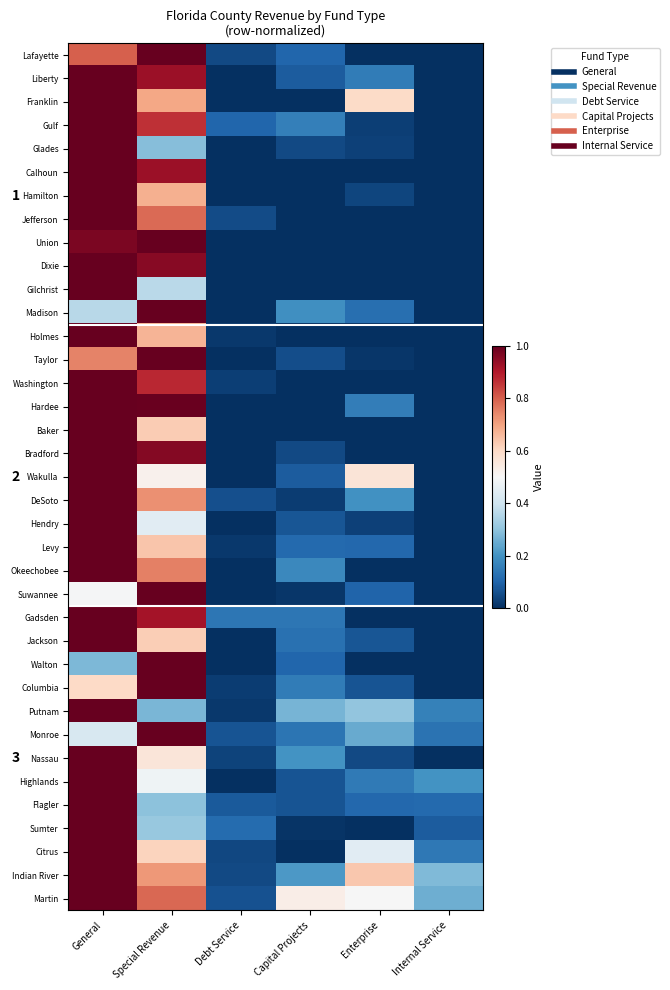

At Capital Projects, list the series in order from smallest to largest.

Franklin, Calhoun, Hamilton, Union, Dixie, Holmes, Washington, Hardee, Baker, Citrus, Gilchrist, Jefferson, Sumter, Suwannee, DeSoto, Glades, Bradford, Taylor, Flagler, Highlands, Hendry, Wakulla, Liberty, Walton, Lafayette, Levy, Jackson, Monroe, Gadsden, Columbia, Gulf, Okeechobee, Madison, Nassau, Indian River, Putnam, Martin